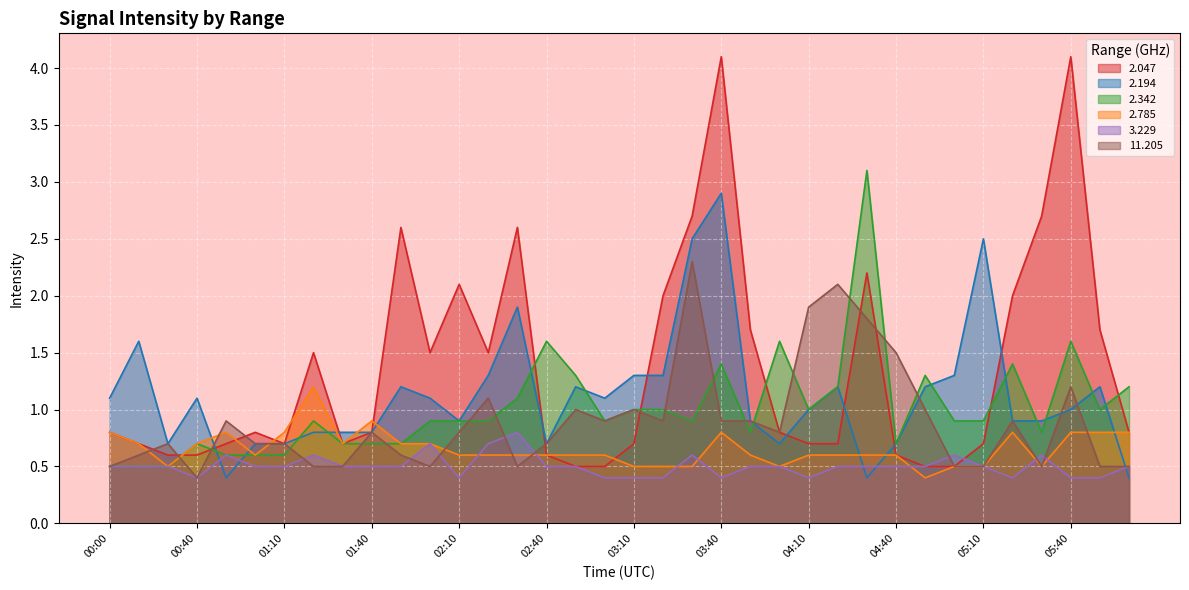

At which label does 11.205 reach its minimum?

00:40